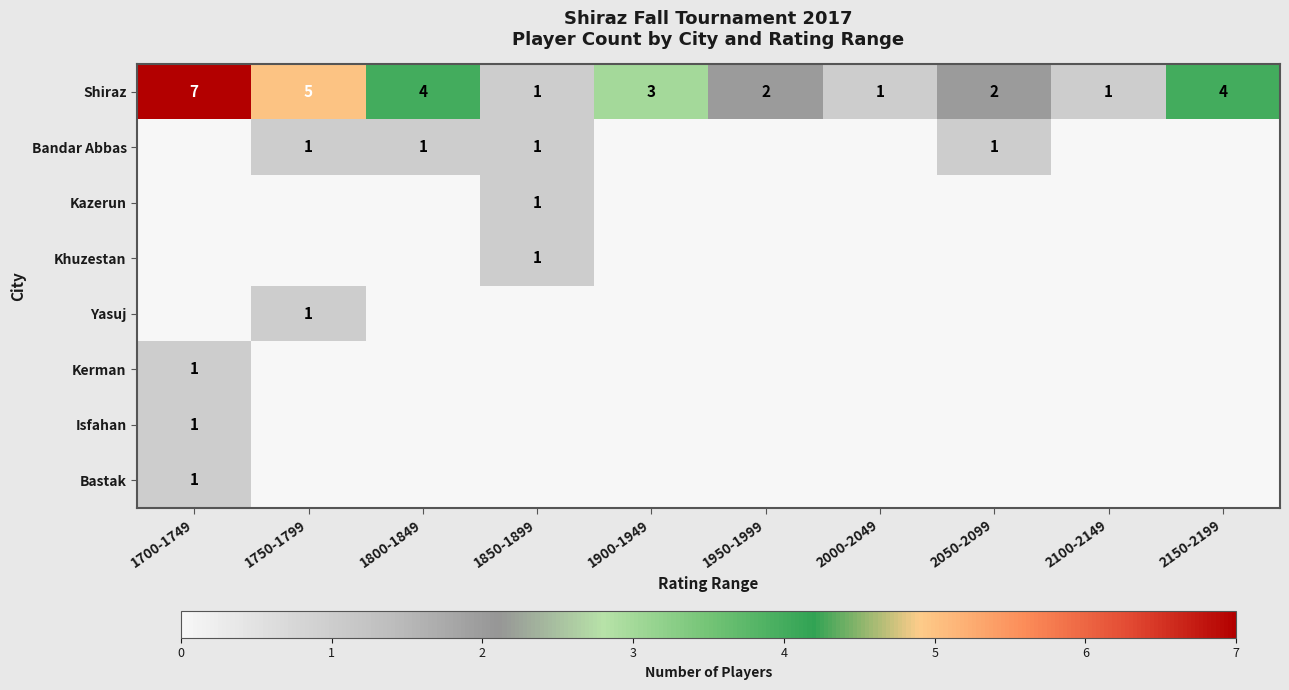

Count the Shiraz values in the range 1 to 4.

8